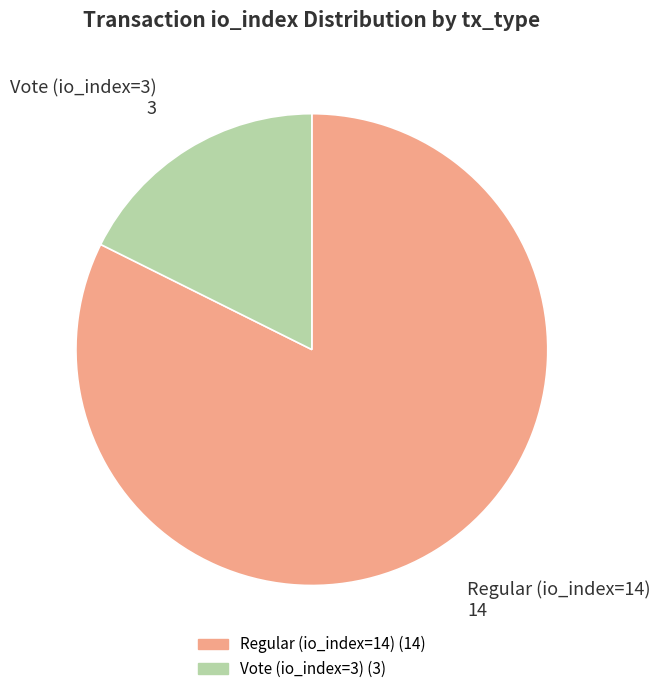

How many slices are in this pie chart?

2